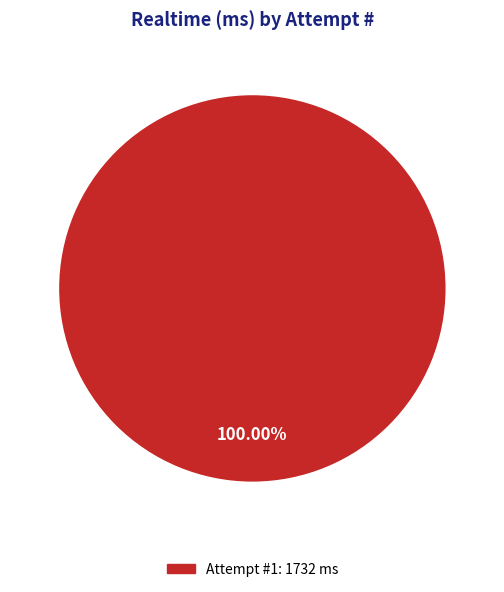

Rank the categories by value from highest to lowest.

Attempt #1: 1732 ms